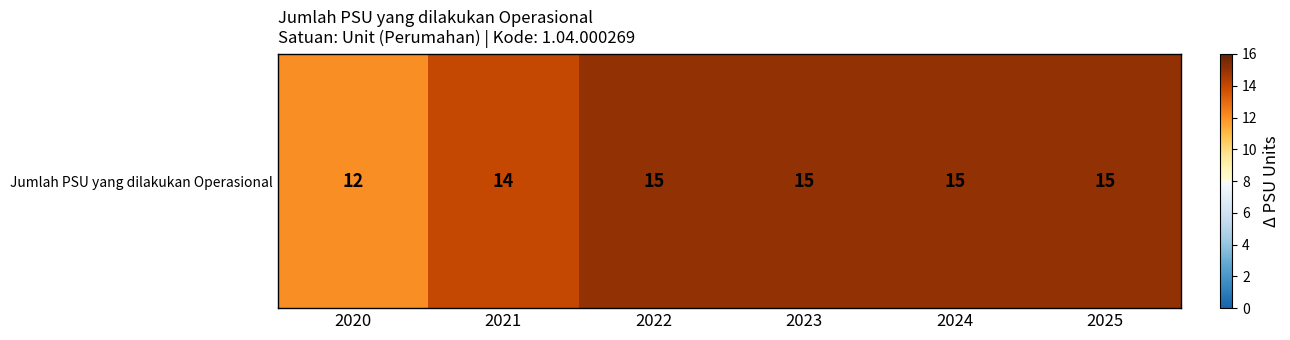

Approximately how many times larger is the value at 2023 compared to 2024?

1.0